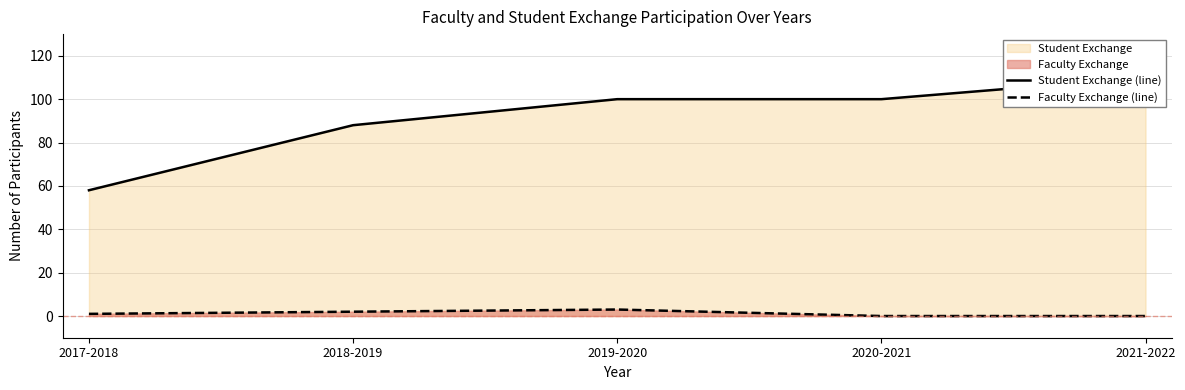

List the series in order of their overall mean, lowest first.

Faculty Exchange (line), Student Exchange (line)